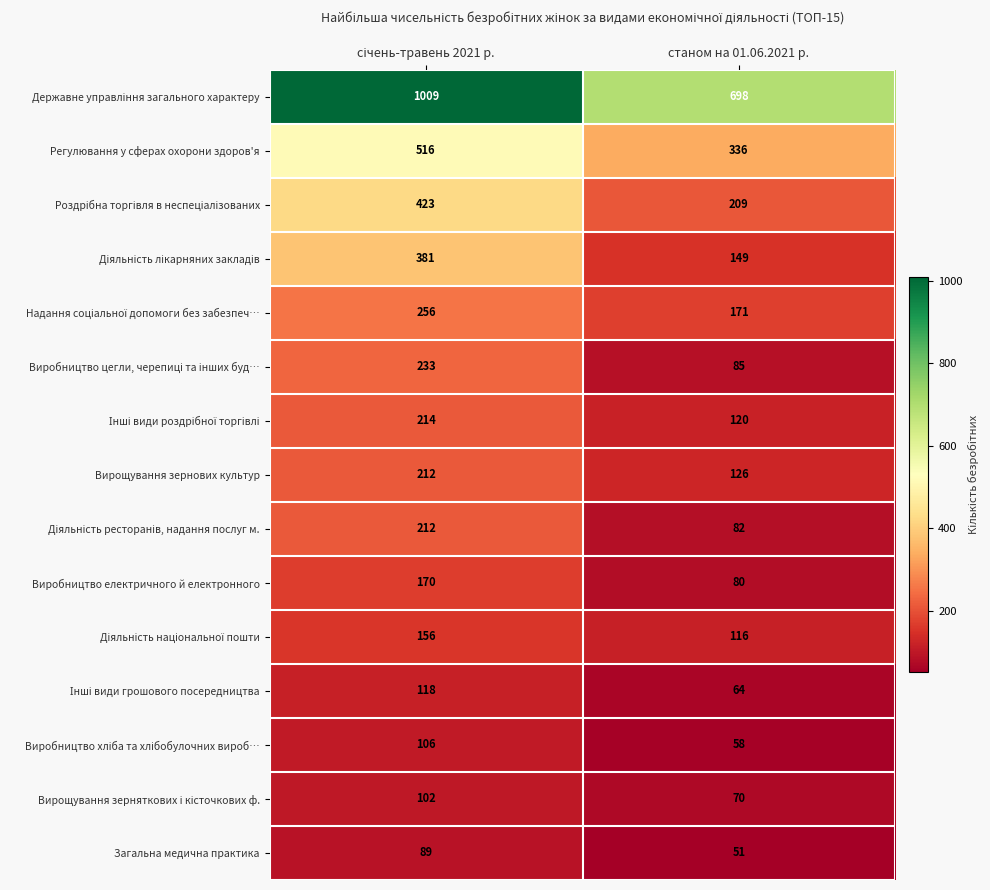

Which category has the lowest value in the Регулювання у сферах охорони здоров'я series?

станом на 01.06.2021 р.